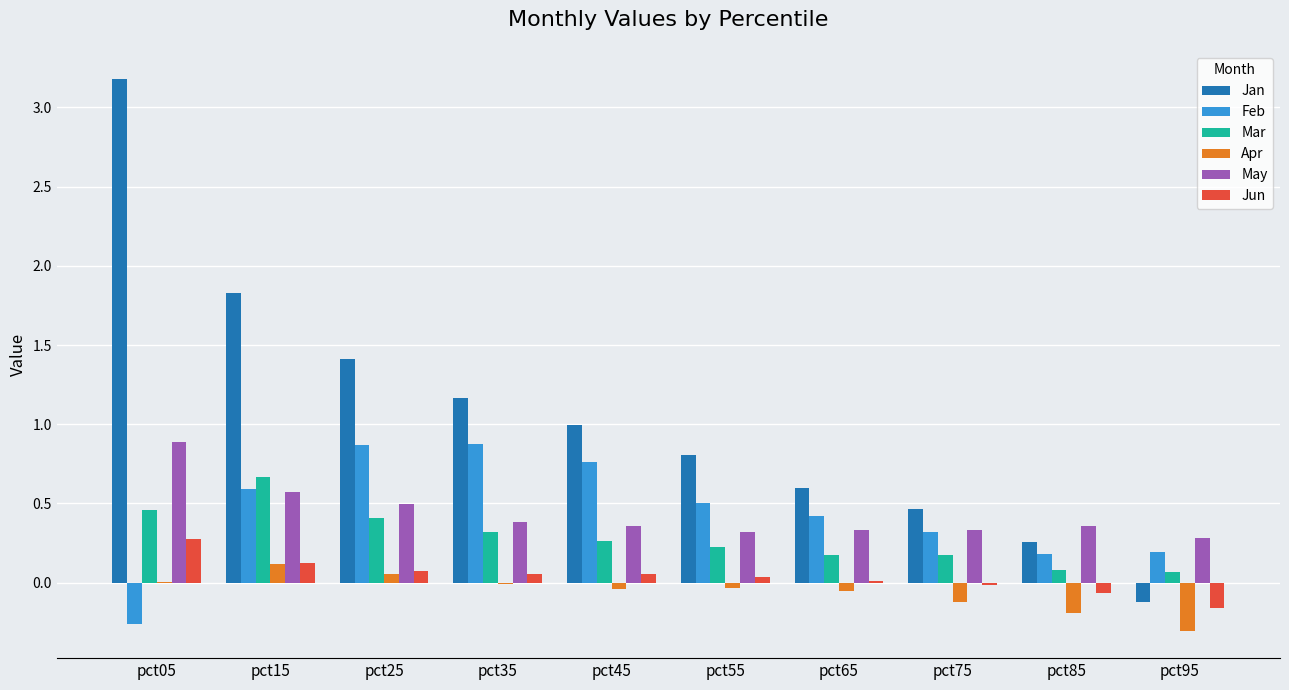

Is it true that Apr equals -0.0 at pct35?

True